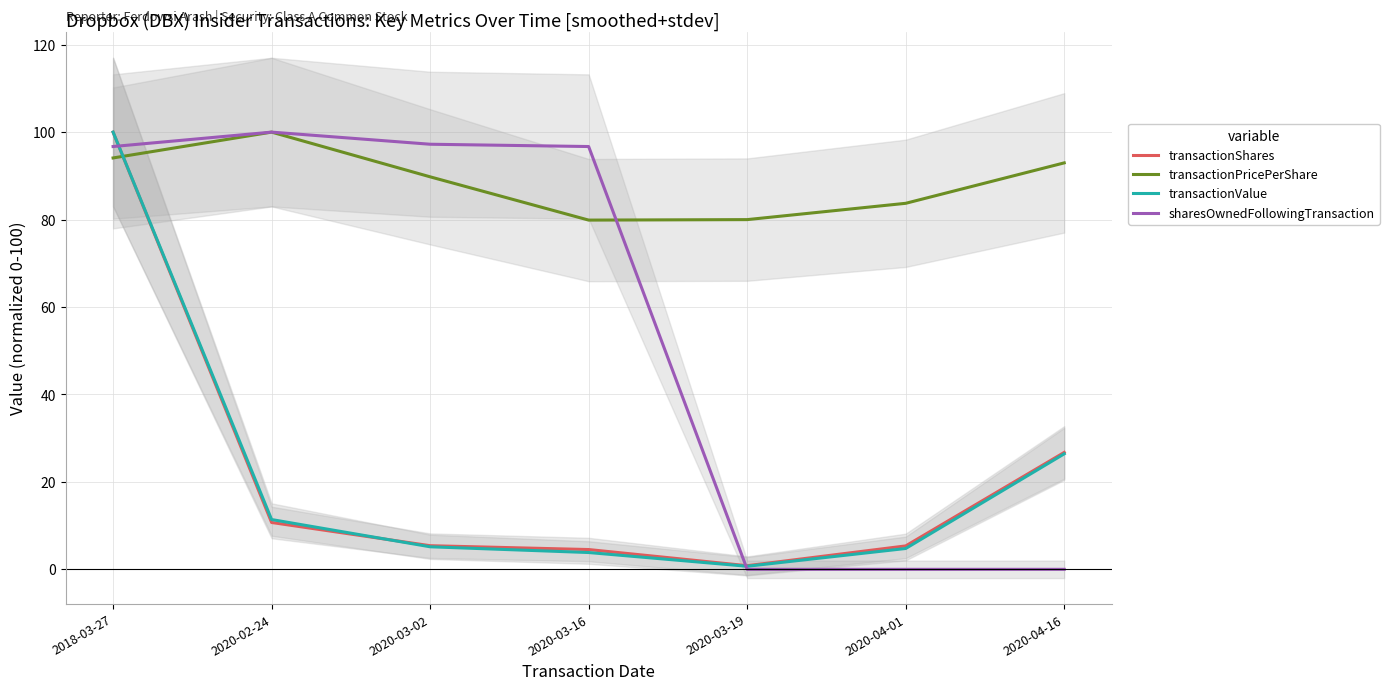

How many lines are shown in the chart?

4